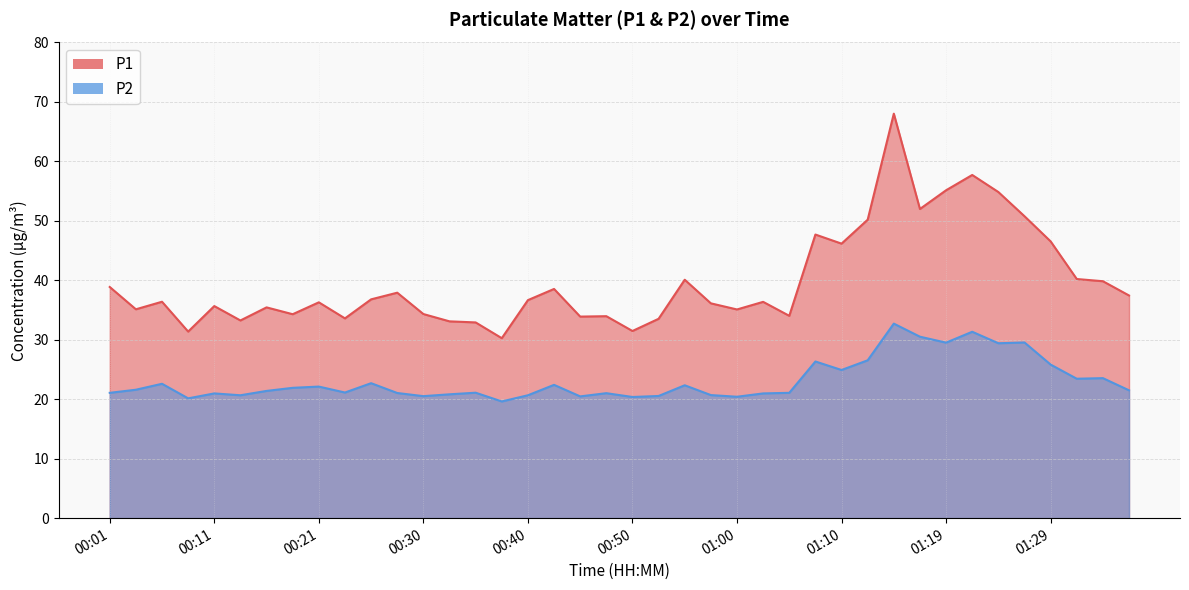

Which series changed the most between 00:43 and 00:48?

P1